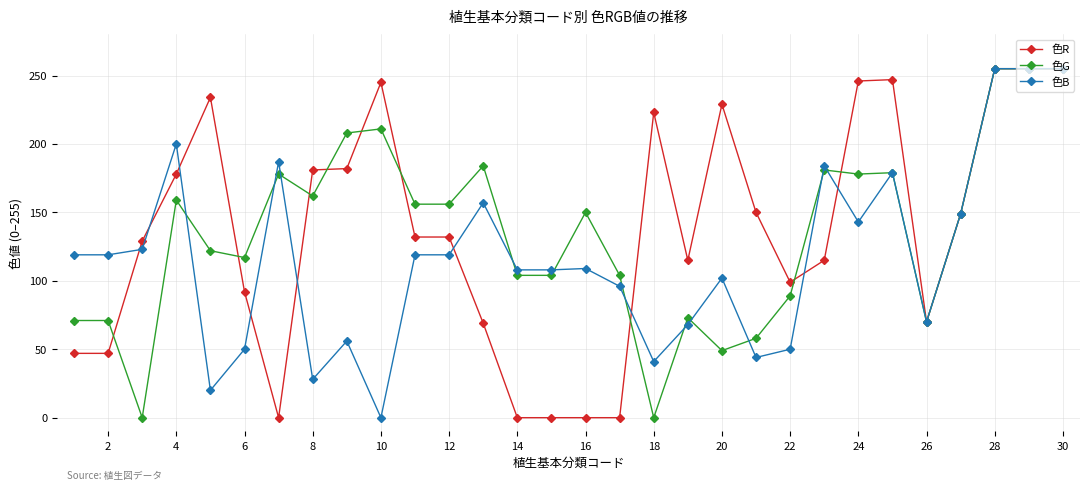

What is the maximum value for 色G?

255